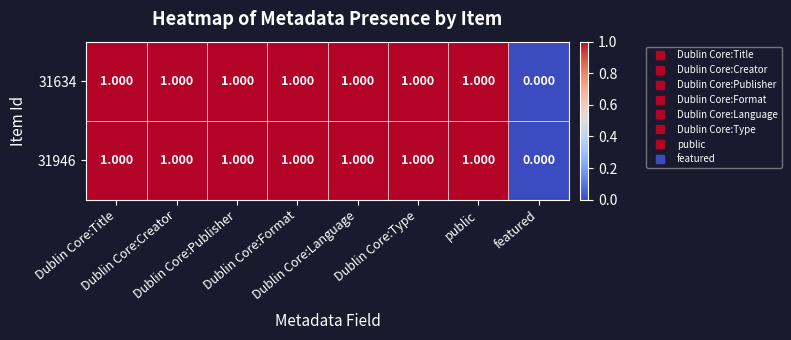

How many data points does each series have?

8